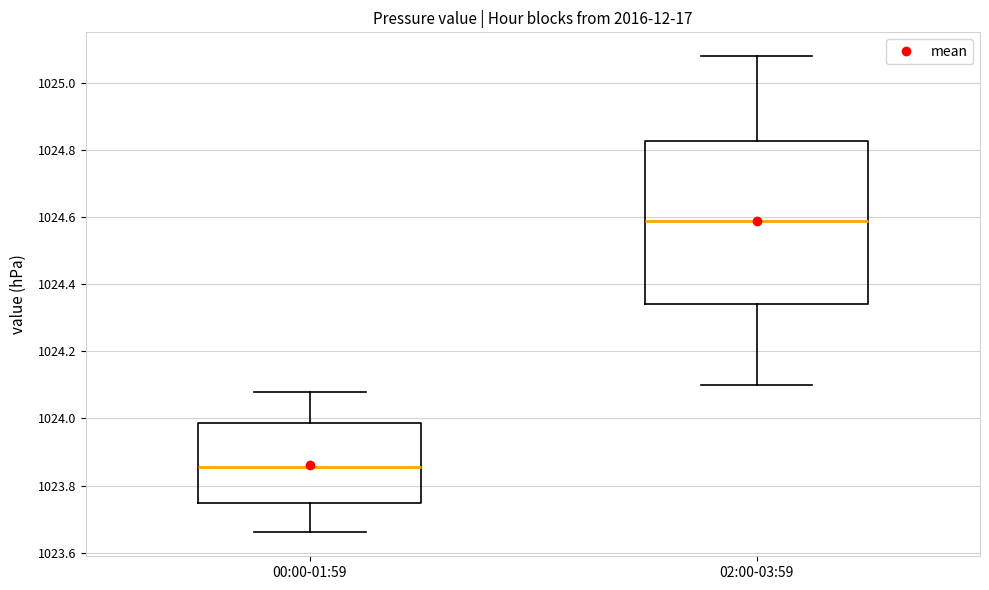

Comparing the boxes themselves (not the whiskers), which one is the tallest?

02:00-03:59